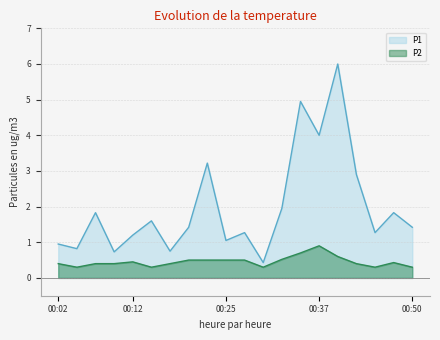

The P2 series shows 0.3 at 00:45. True or false?

True